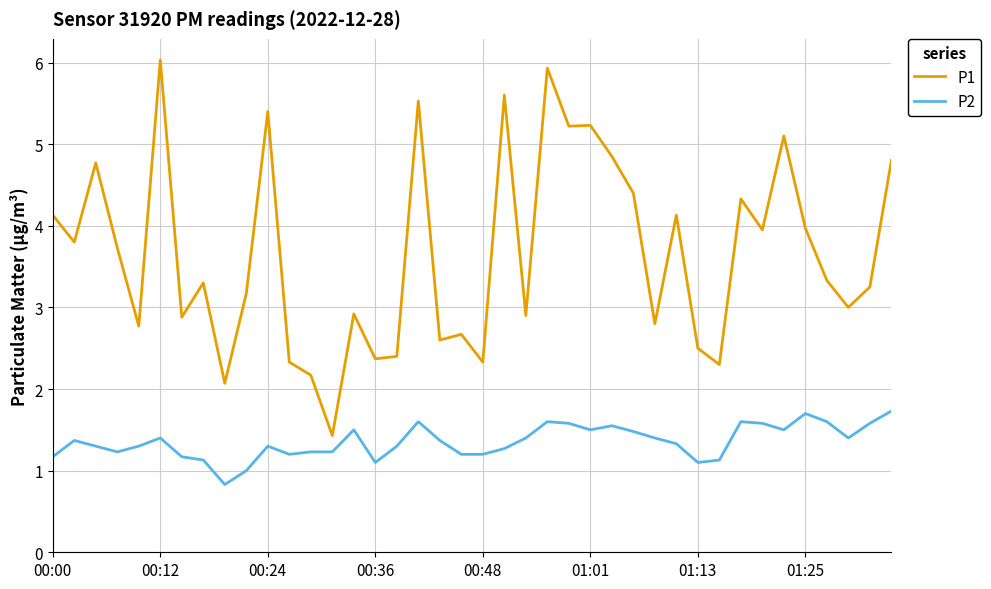

List the series in order of their overall mean, highest first.

P1, P2